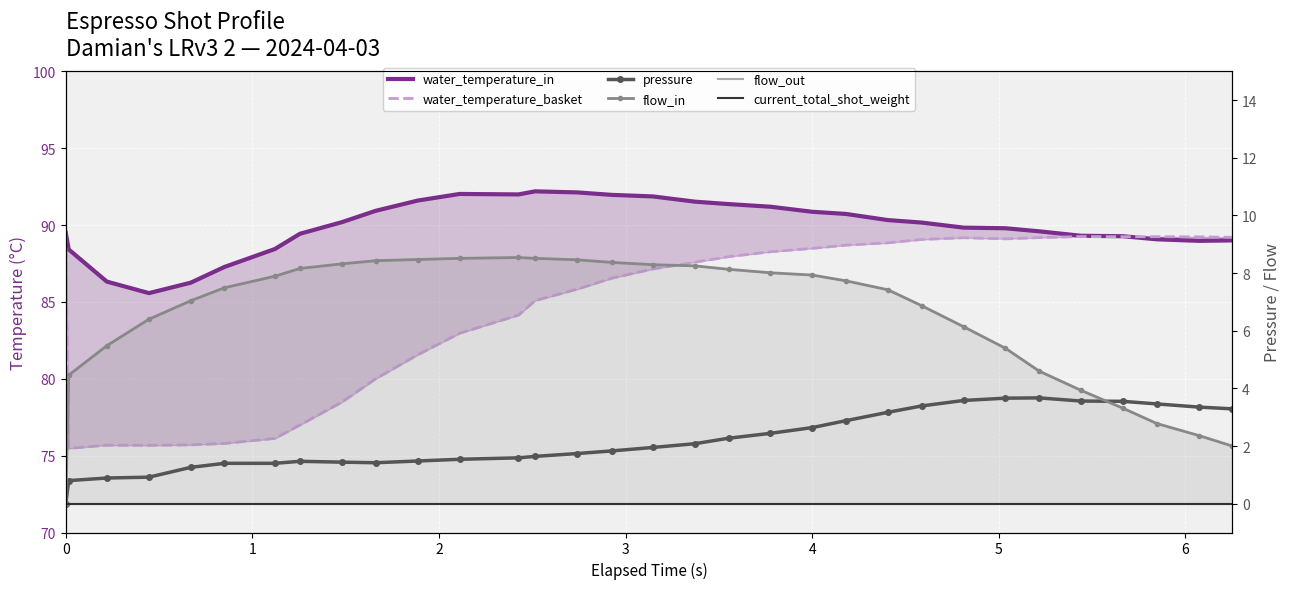

How many interior local valleys does the pressure series have?

1